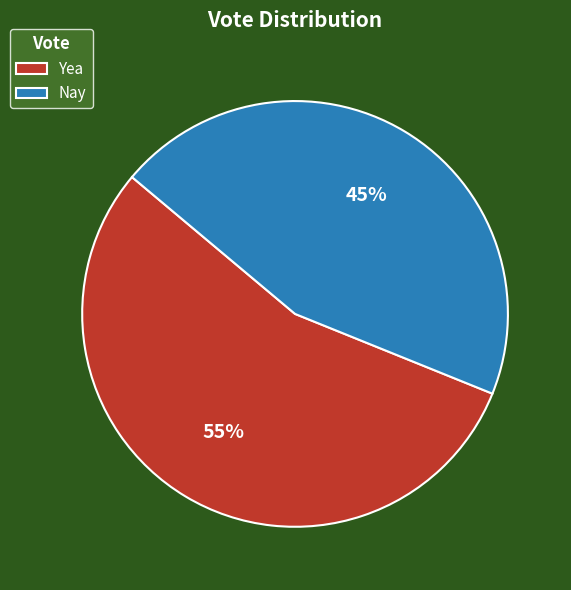

What is the ratio of the value at Yea to the value at Nay?

1.2